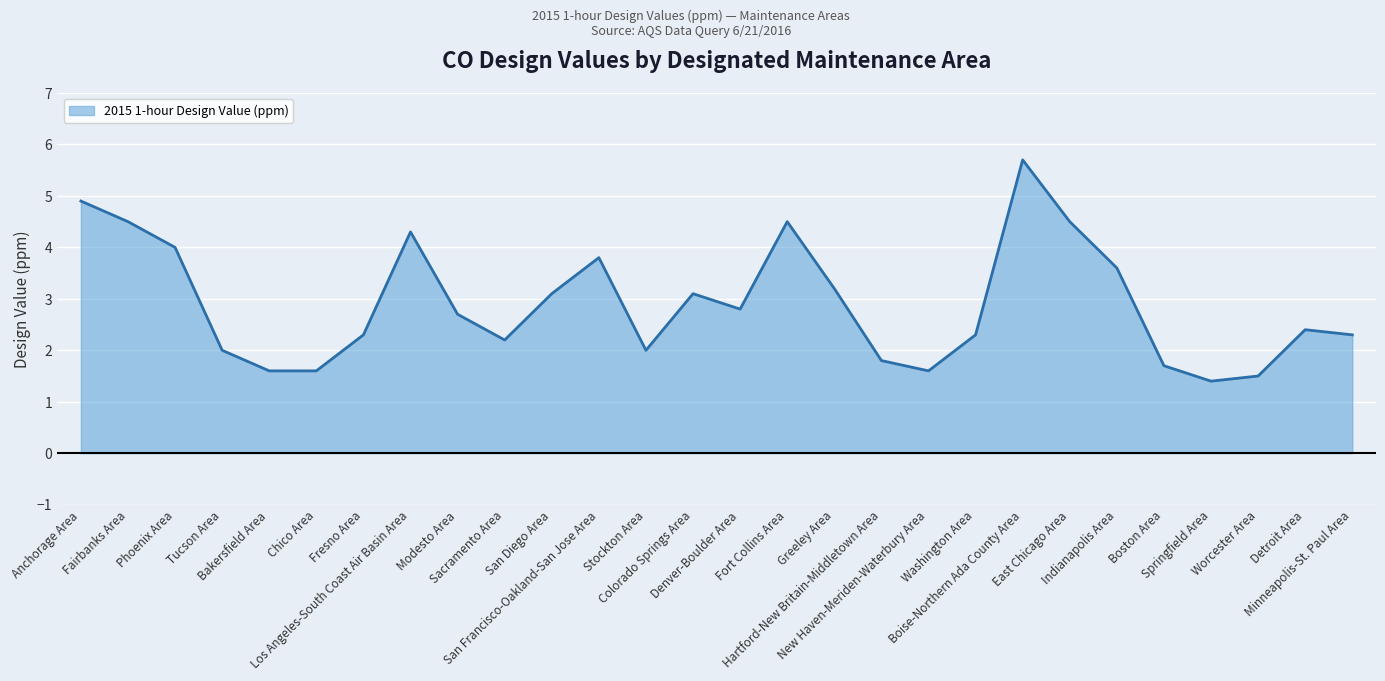

Reading left to right, extract all data points from this chart.

Anchorage Area=4.9	Fairbanks Area=4.5	Phoenix Area=4.0	Tucson Area=2.0	Bakersfield Area=1.6	Chico Area=1.6	Fresno Area=2.3	Los Angeles-South Coast Air Basin Area=4.3	Modesto Area=2.7	Sacramento Area=2.2	San Diego Area=3.1	San Francisco-Oakland-San Jose Area=3.8	Stockton Area=2.0	Colorado Springs Area=3.1	Denver-Boulder Area=2.8	Fort Collins Area=4.5	Greeley Area=3.2	Hartford-New Britain-Middletown Area=1.8	New Haven-Meriden-Waterbury Area=1.6	Washington Area=2.3	Boise-Northern Ada County Area=5.7	East Chicago Area=4.5	Indianapolis Area=3.6	Boston Area=1.7	Springfield Area=1.4	Worcester Area=1.5	Detroit Area=2.4	Minneapolis-St. Paul Area=2.3